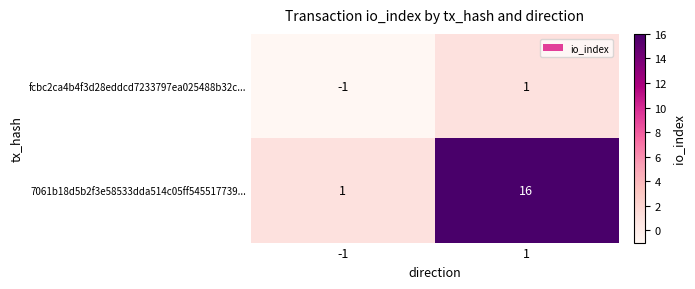

Reading left to right, extract all data points from this chart.

fcbc2ca4b4f3d28eddcd7233797ea025488b32c...: -1	1
7061b18d5b2f3e58533dda514c05ff545517739...: 1	16